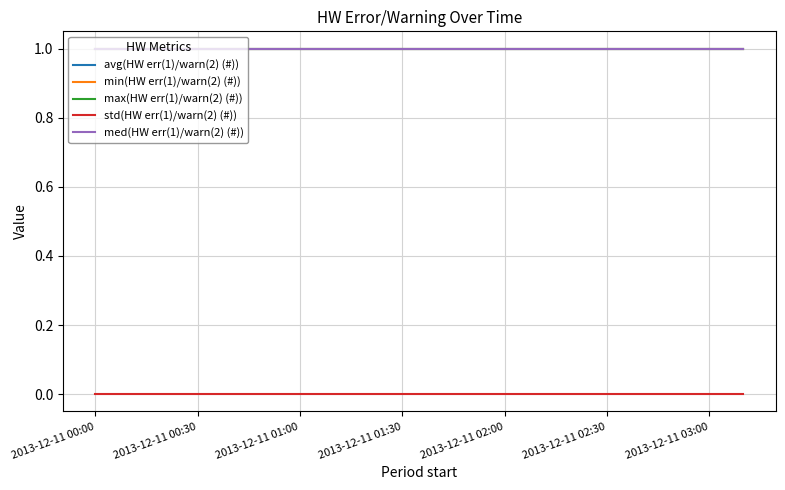

Does the chart display data point markers on the line(s)?

No